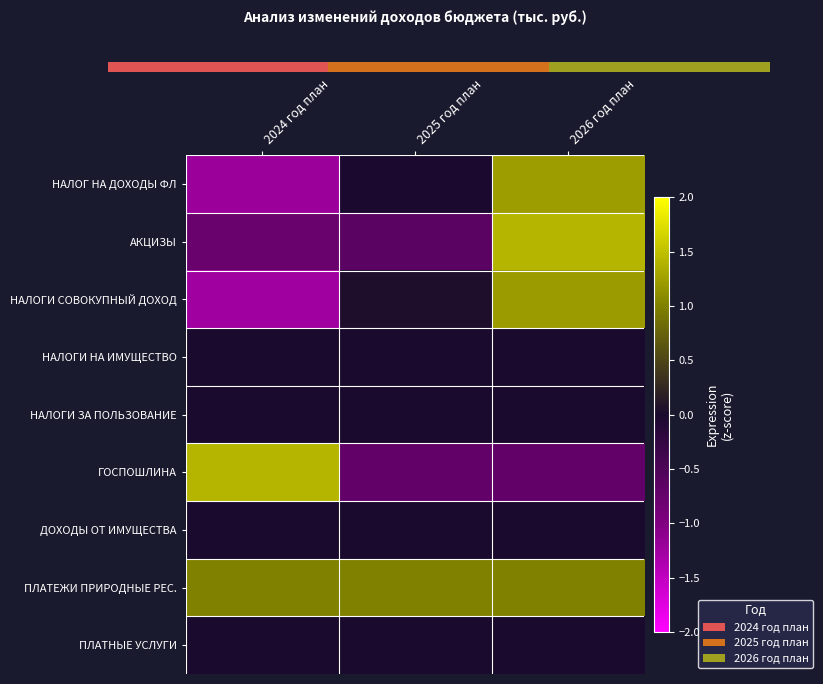

How many data points in АКЦИЗЫ are above 0?

1